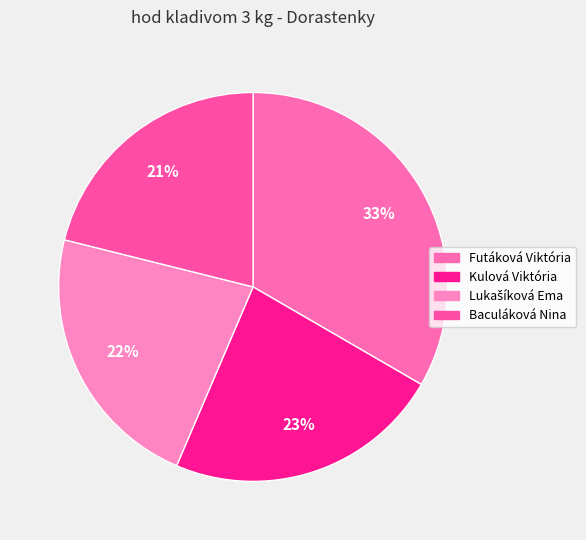

Is it true that Lukašíková Ema is 8% of the pie?

False